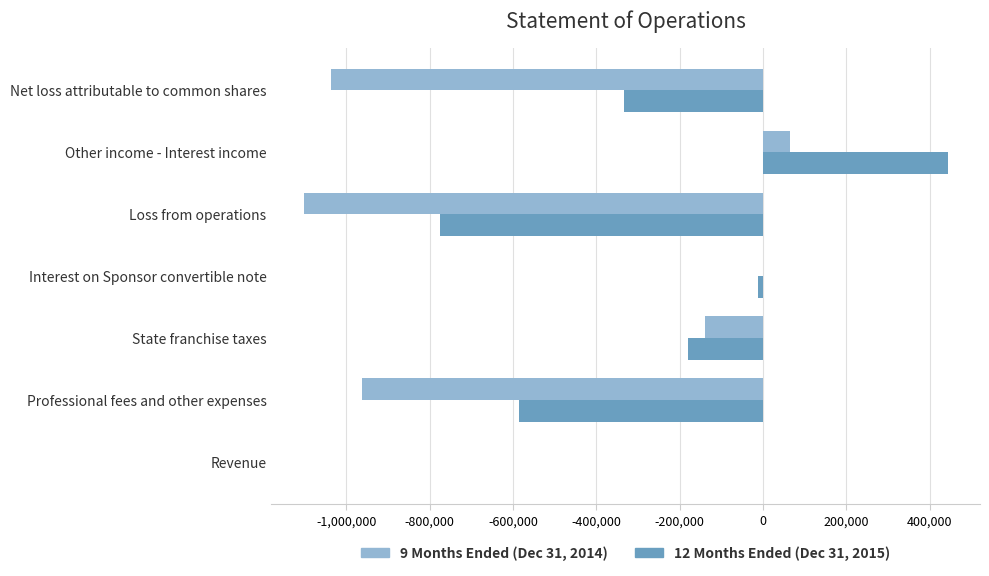

The value of 12 Months Ended (Dec 31, 2015) at State franchise taxes is -180000. True or false?

True